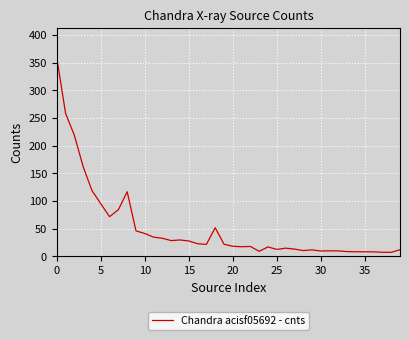

What is the maximum value shown in the chart?

358.8